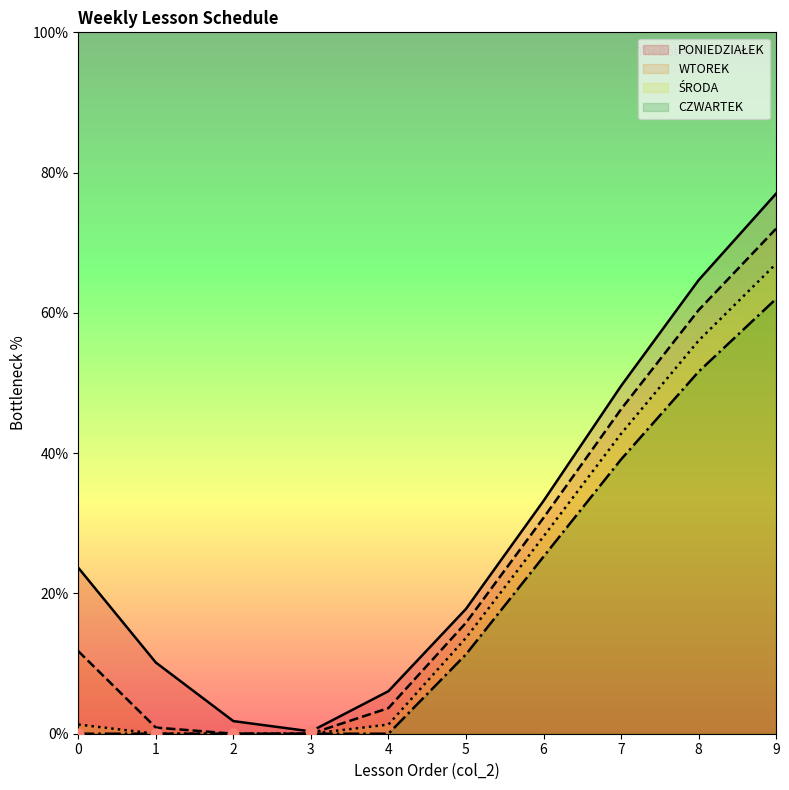

Which series has the largest total across all categories?

PONIEDZIAŁEK